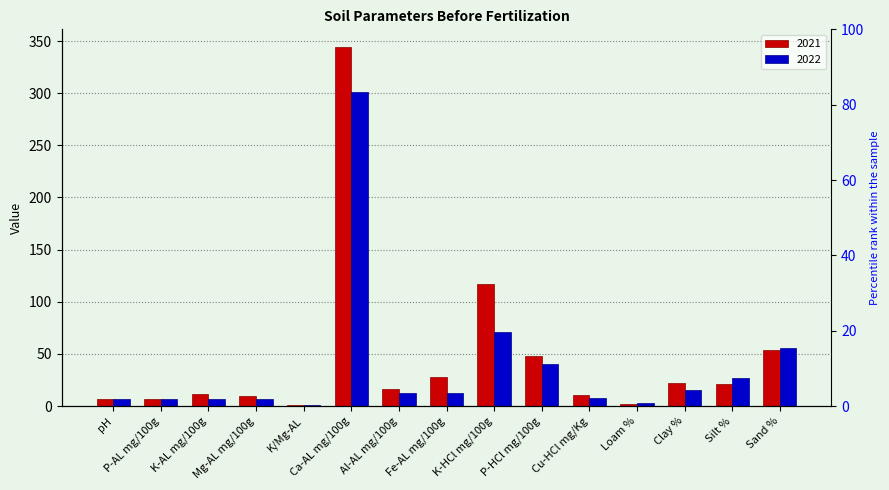

Is the value of 2021 at pH greater than the value of 2022 at Loam %?

Yes